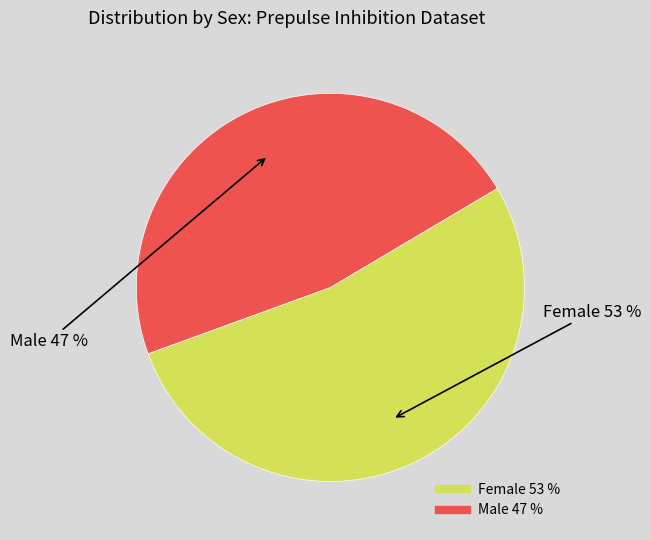

Which category has the smallest portion of the pie?

Male